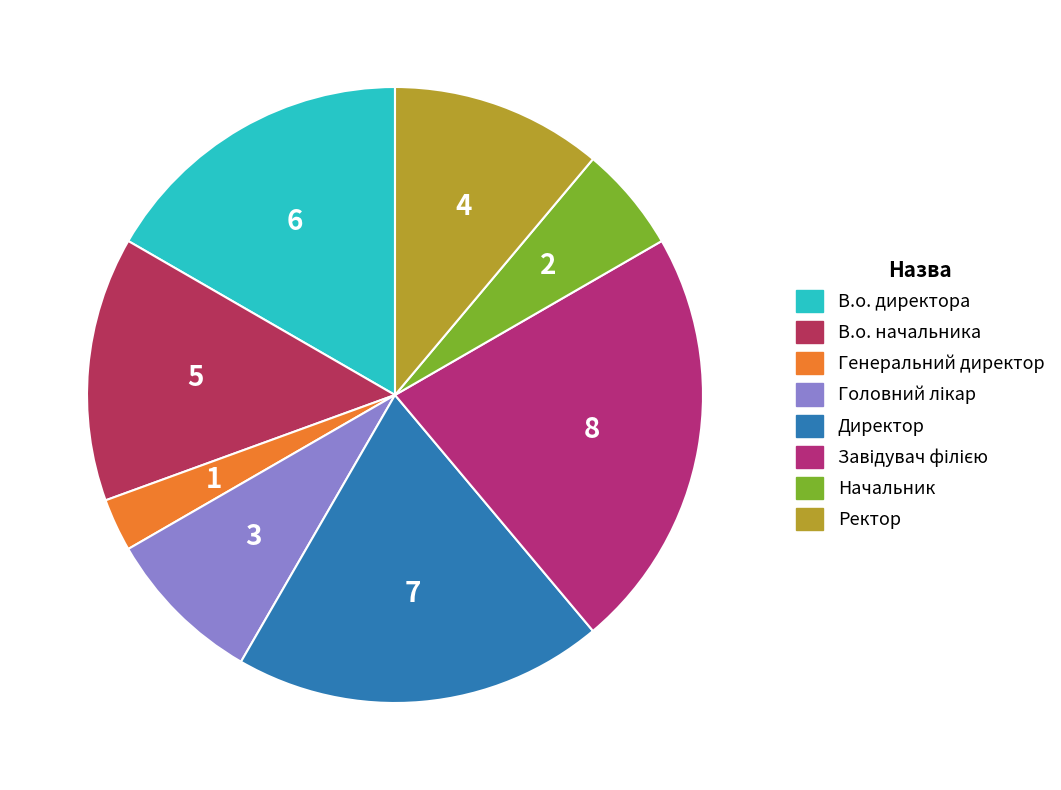

What is the change in value from В.о. начальника to Головний лікар?

-2